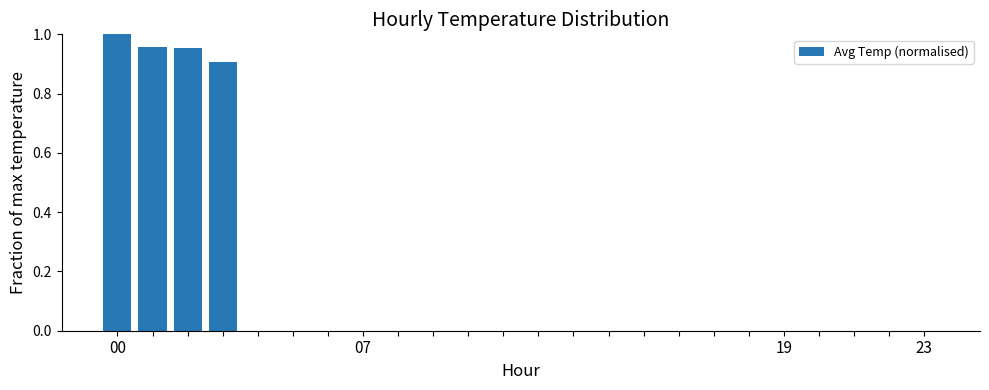

Which category has the highest value across all series?

00